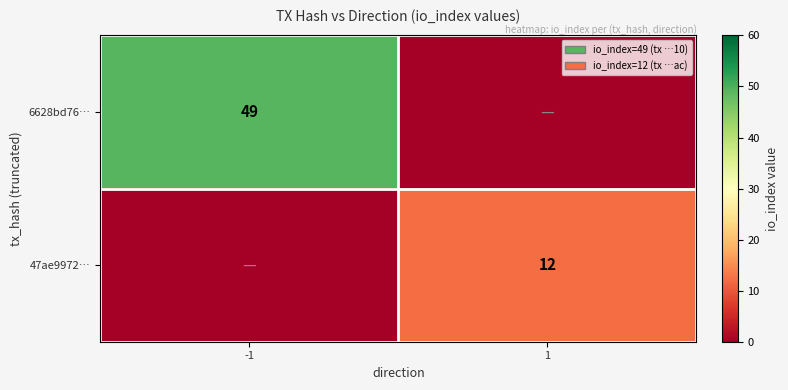

Is the value of 6628bd76… at -1 greater than the value of 47ae9972… at 1?

Yes